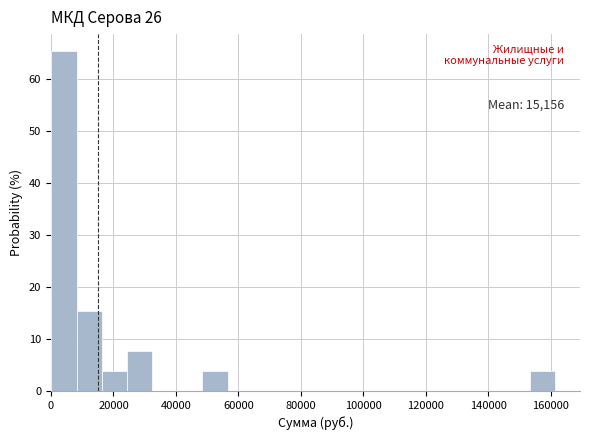

Over which range of the x-axis is the bar tallest?

0 to 8000